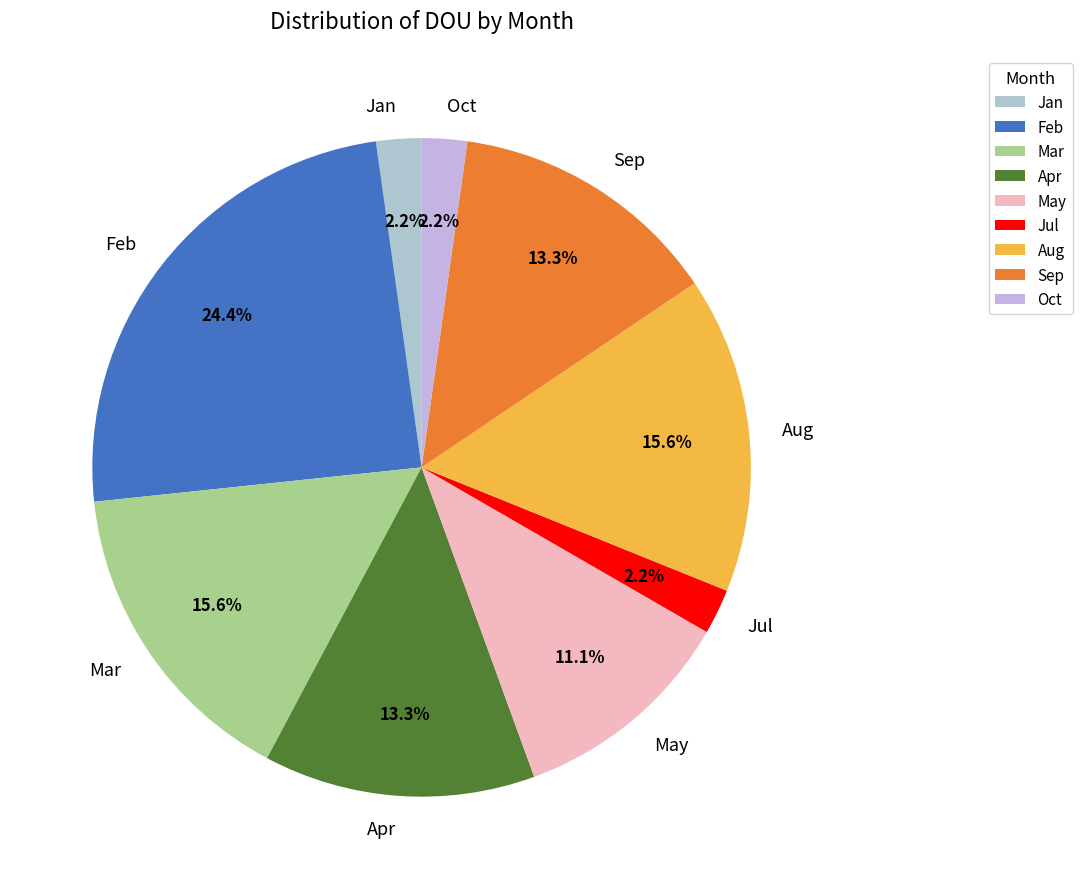

Which slice is the largest?

Feb